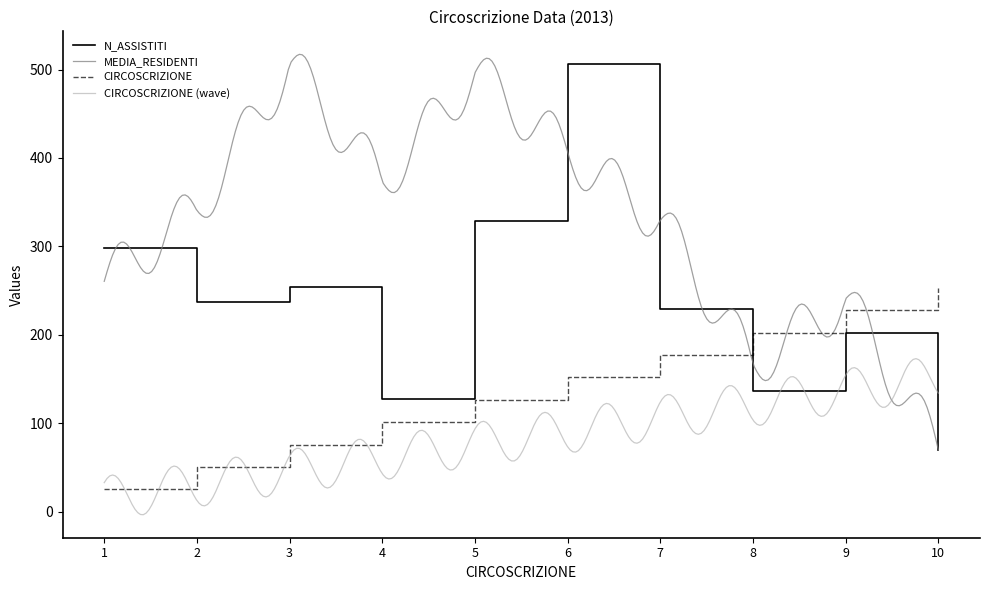

At how many categories does at least one series exceed 328?

2